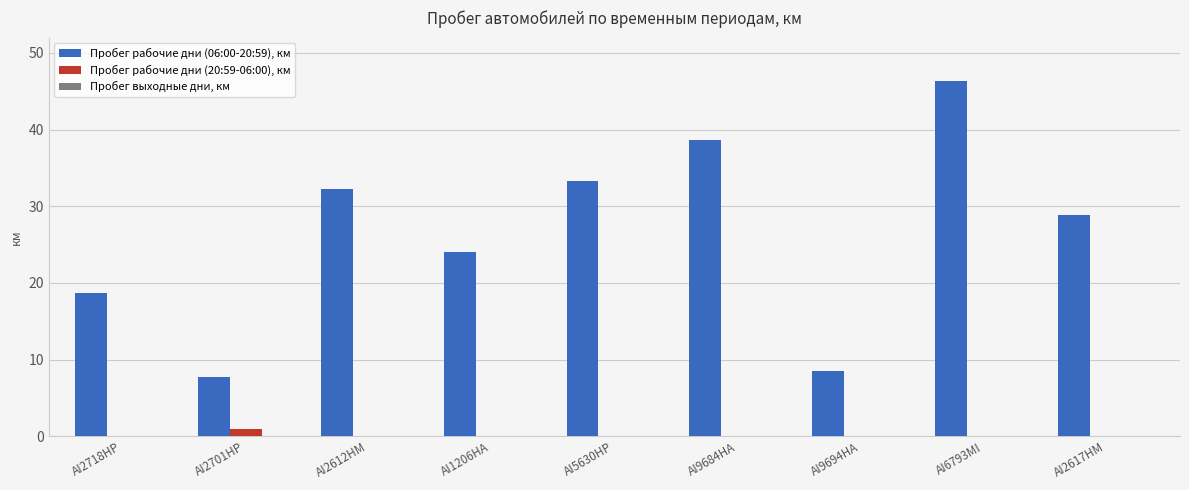

What is the maximum value for Пробег рабочие дни (20:59-06:00), км?

0.9